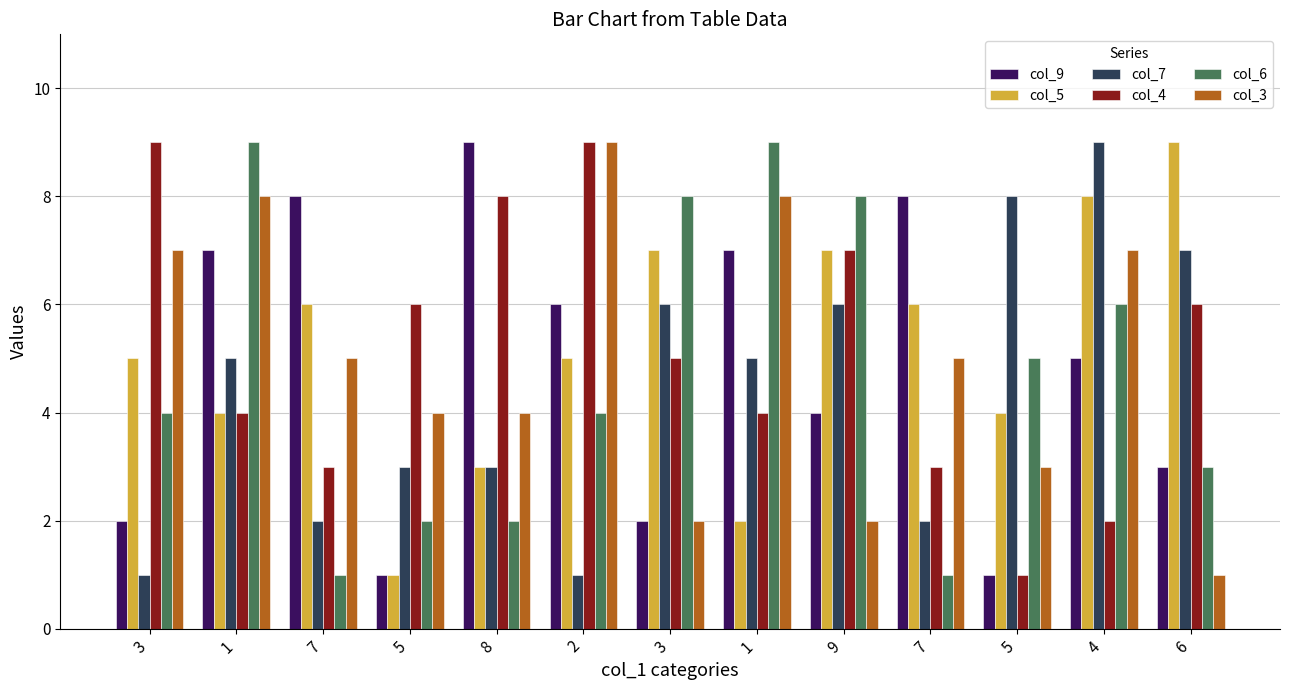

What are all the series names shown in the legend?

col_9, col_5, col_7, col_4, col_6, col_3